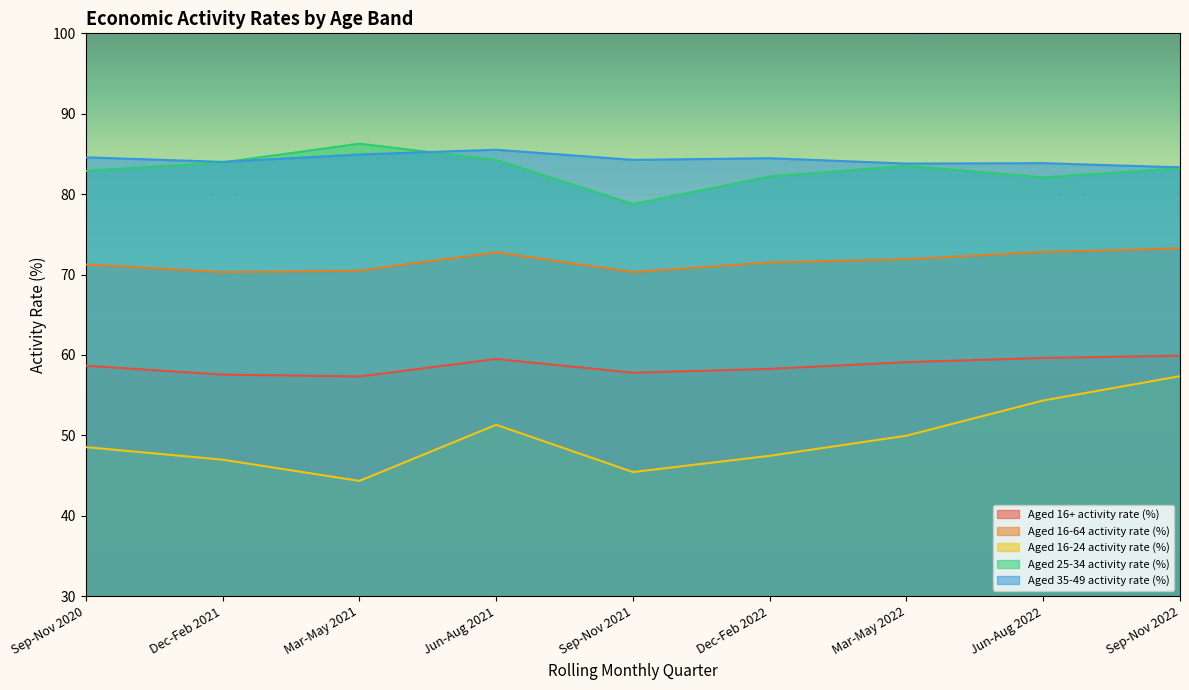

Which series has the widest spread of values?

Aged 16-24 activity rate (%)